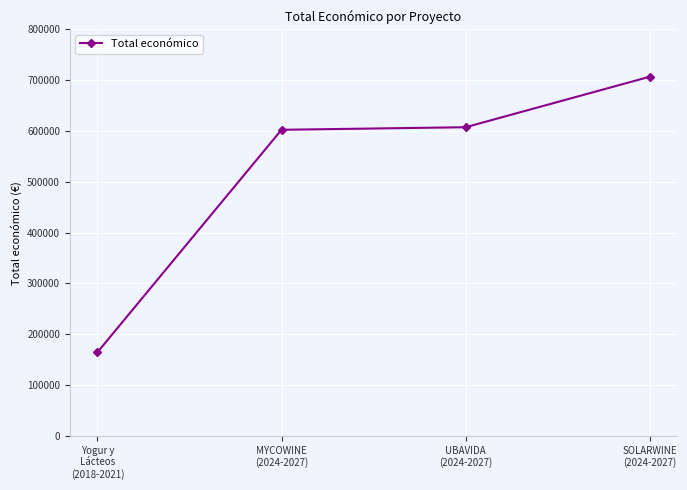

What is the difference between the maximum and minimum values?

542097.0